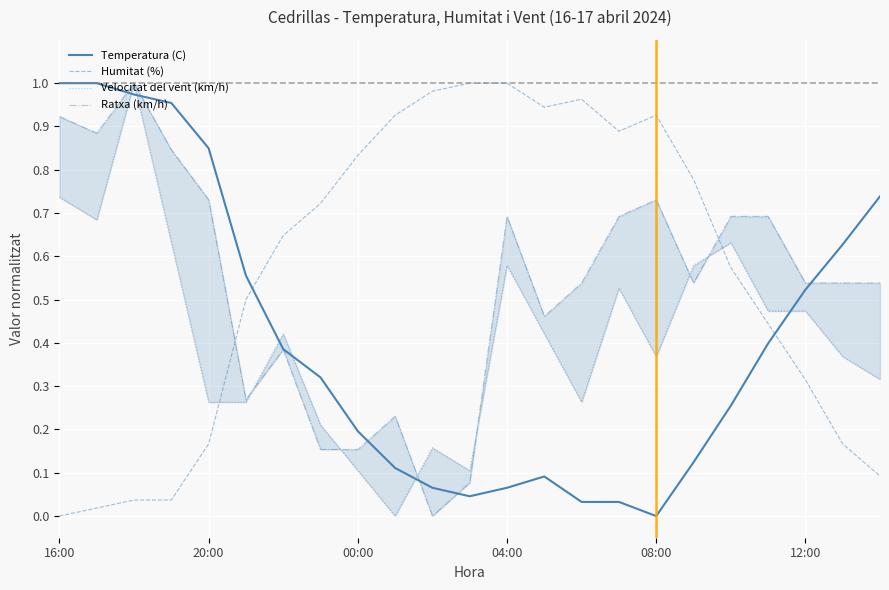

Is the value of Humitat (%) at 19 greater than the value of Temperatura (C) at 18?

Yes